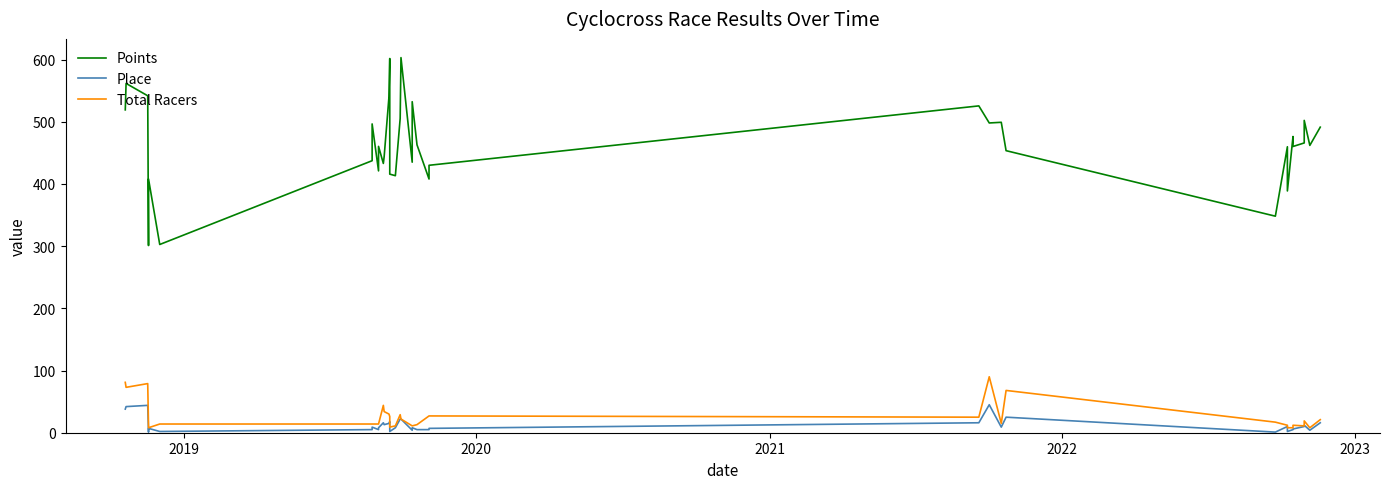

True or false: Total Racers and Place cross at least once.

False